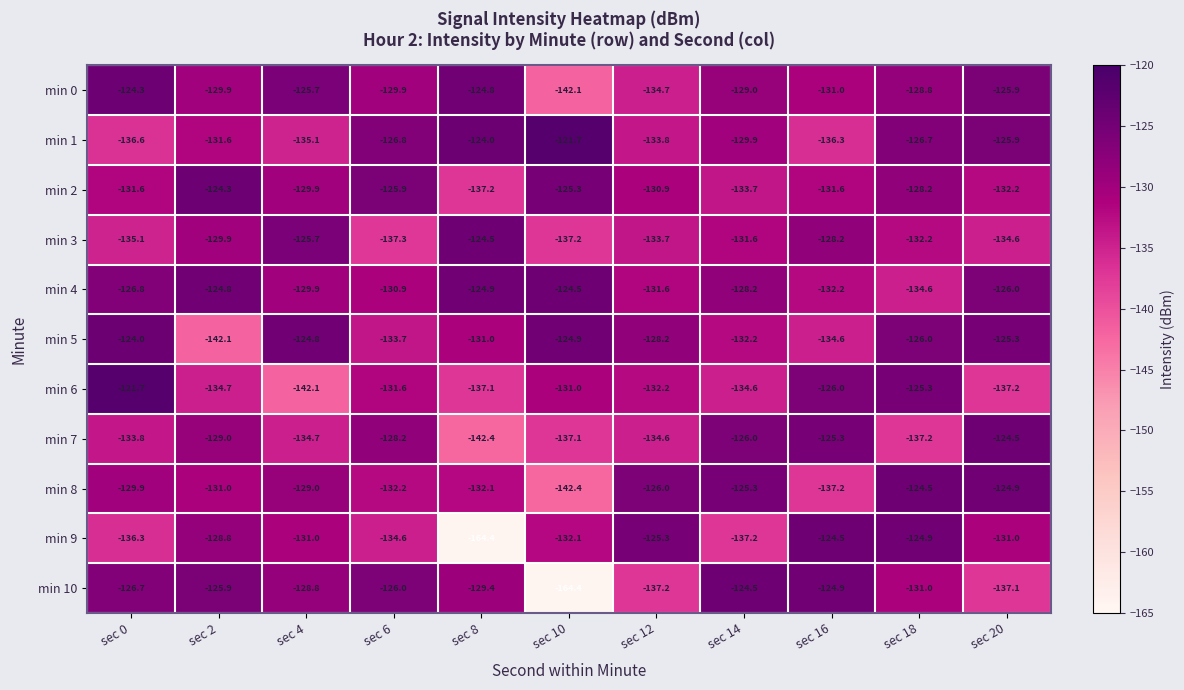

What is the highest value of the min 8 series?

-124.5